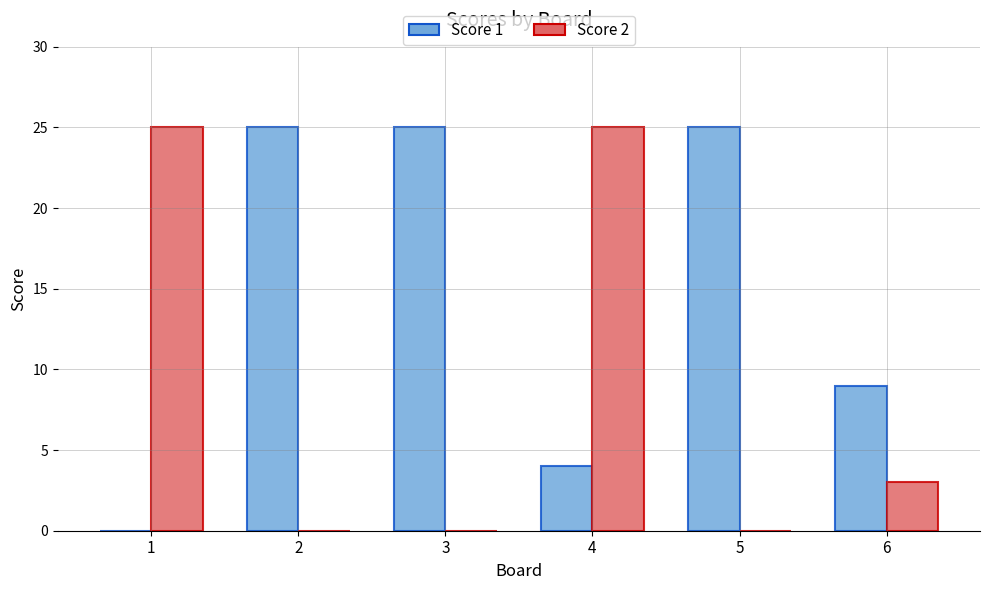

Is it true that Score 2 equals -13 at 5?

False